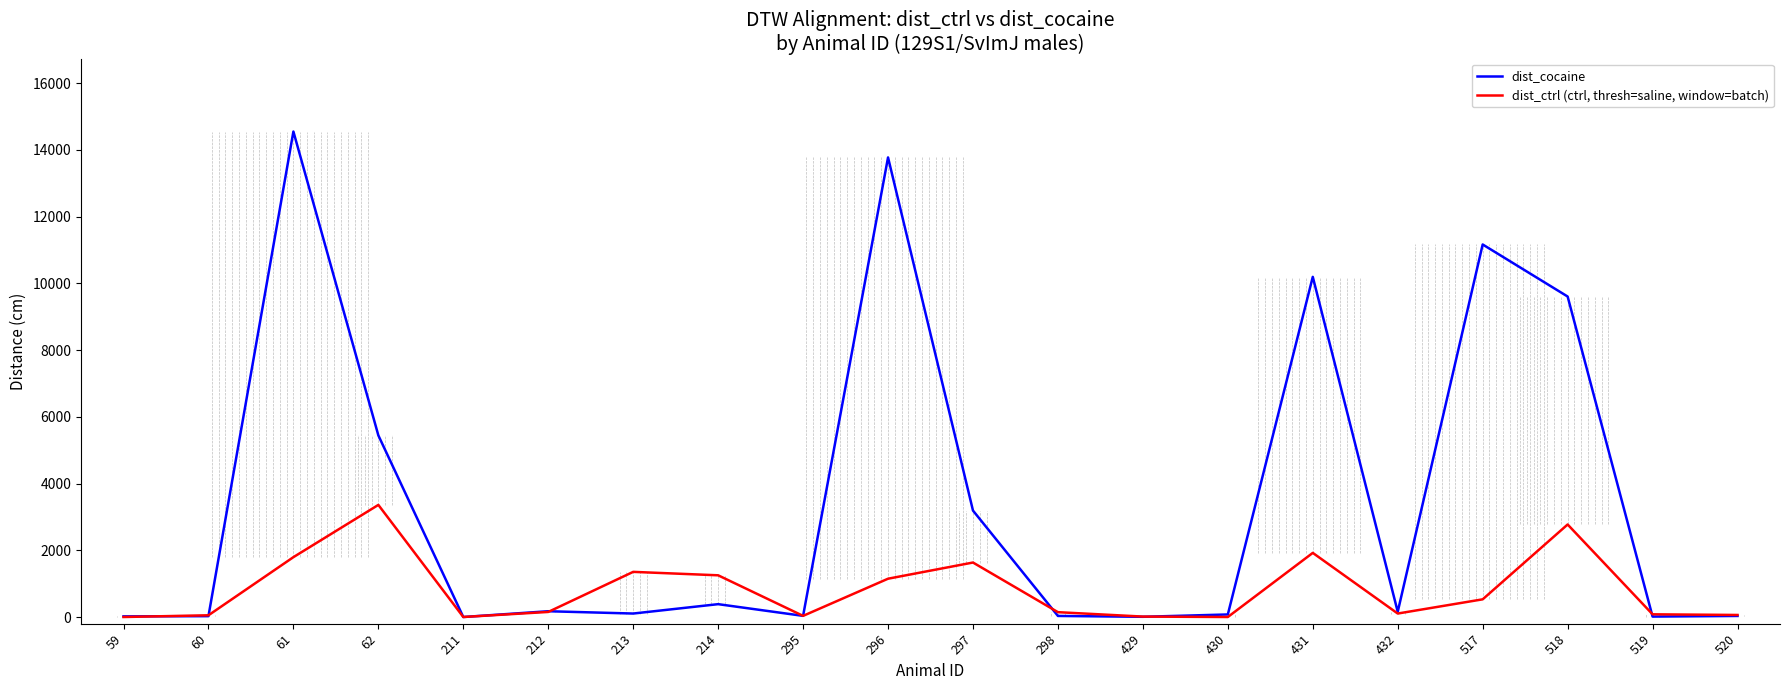

What are all the series names shown in the legend?

dist_cocaine, dist_ctrl (ctrl, thresh=saline, window=batch)